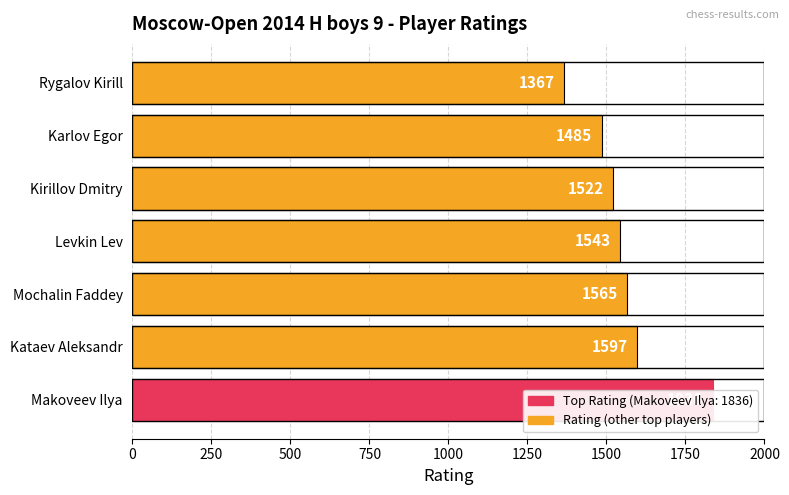

What is the difference between the maximum and minimum values?

469